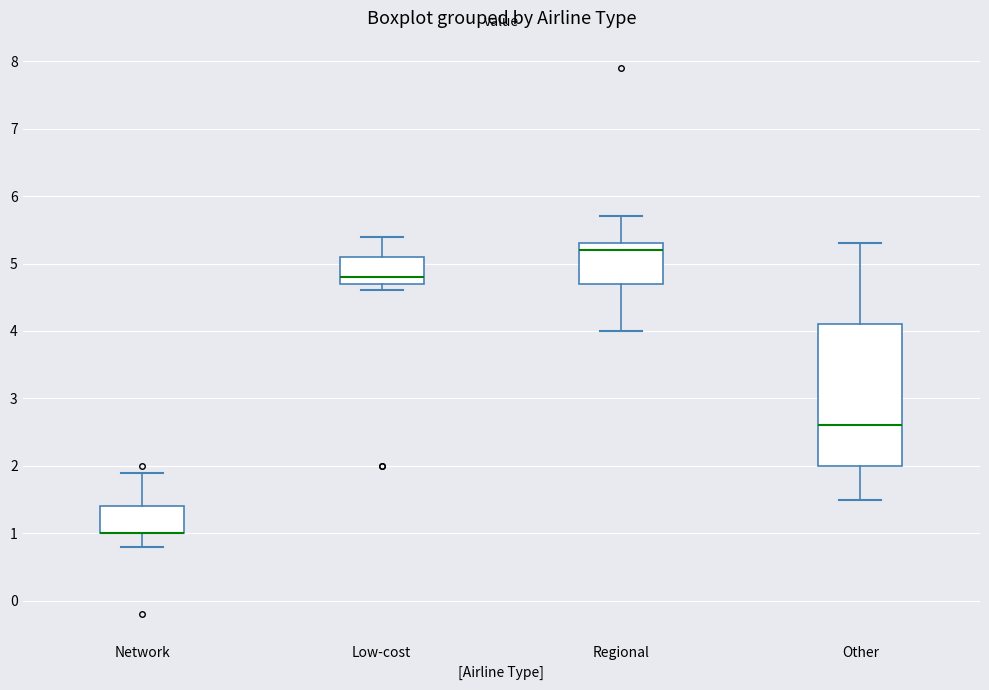

Which box is the tallest, from its lower edge to its upper edge?

Other